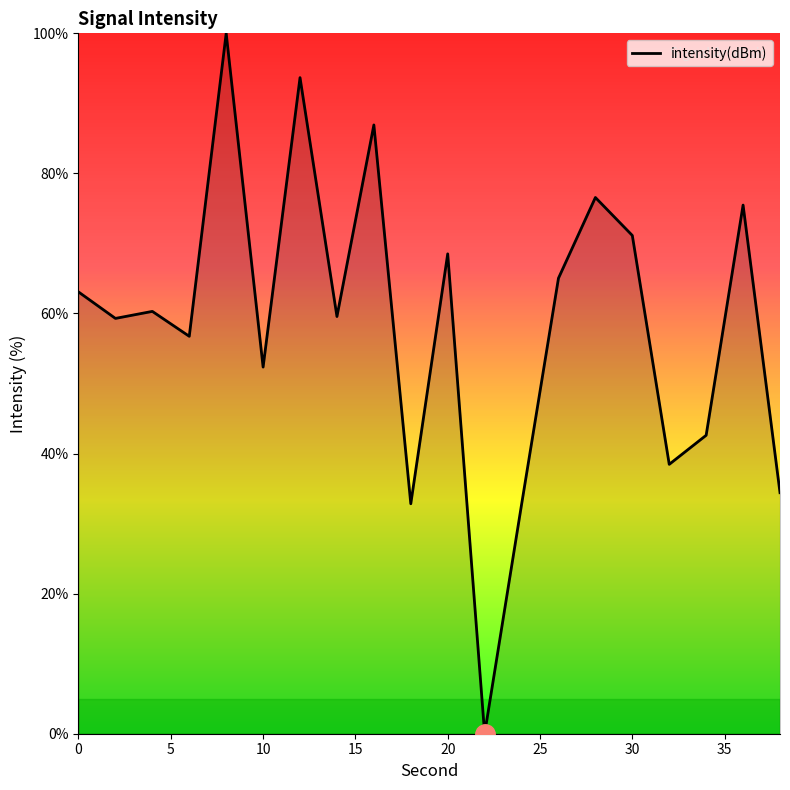

What is the difference between the maximum and minimum values?

100.0